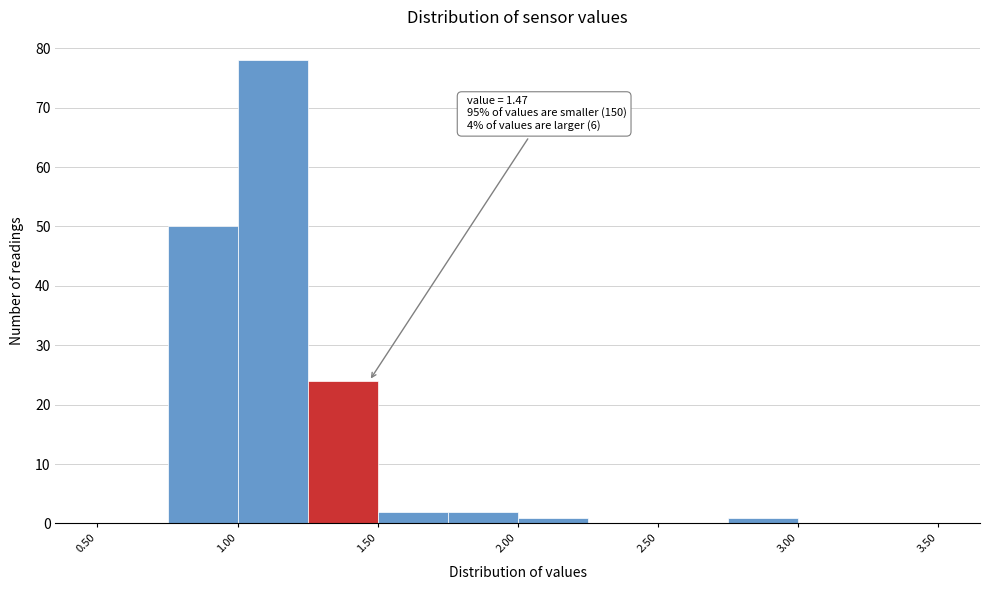

Over which range of the x-axis is the bar tallest?

1.00 to 1.25